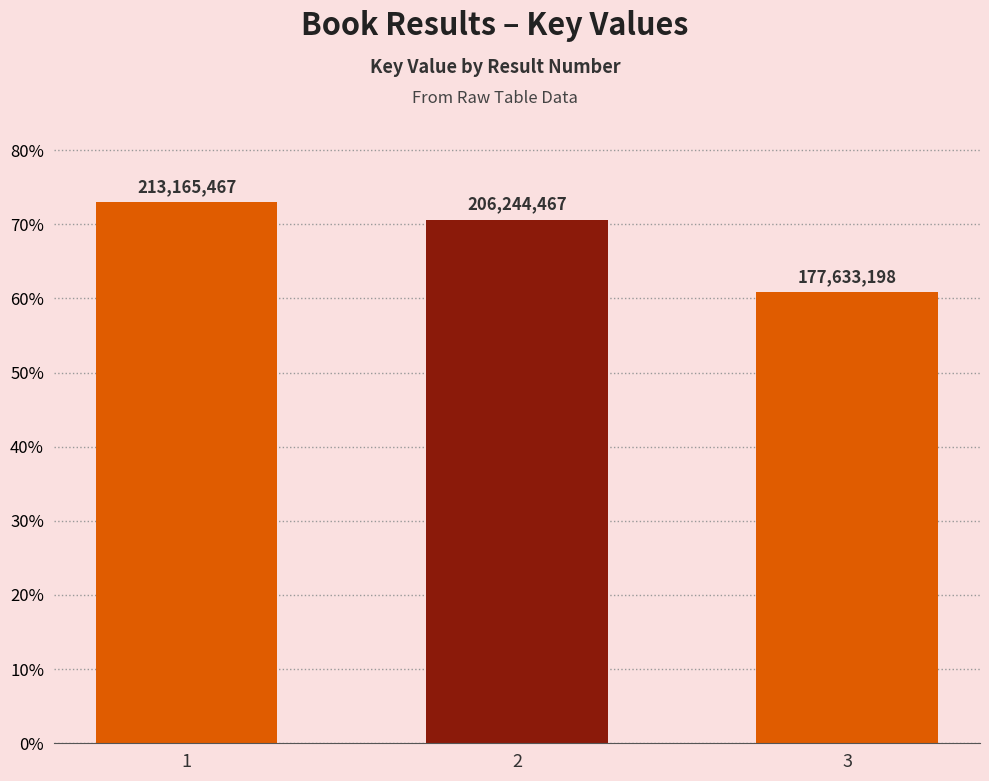

Are the bars horizontal?

No